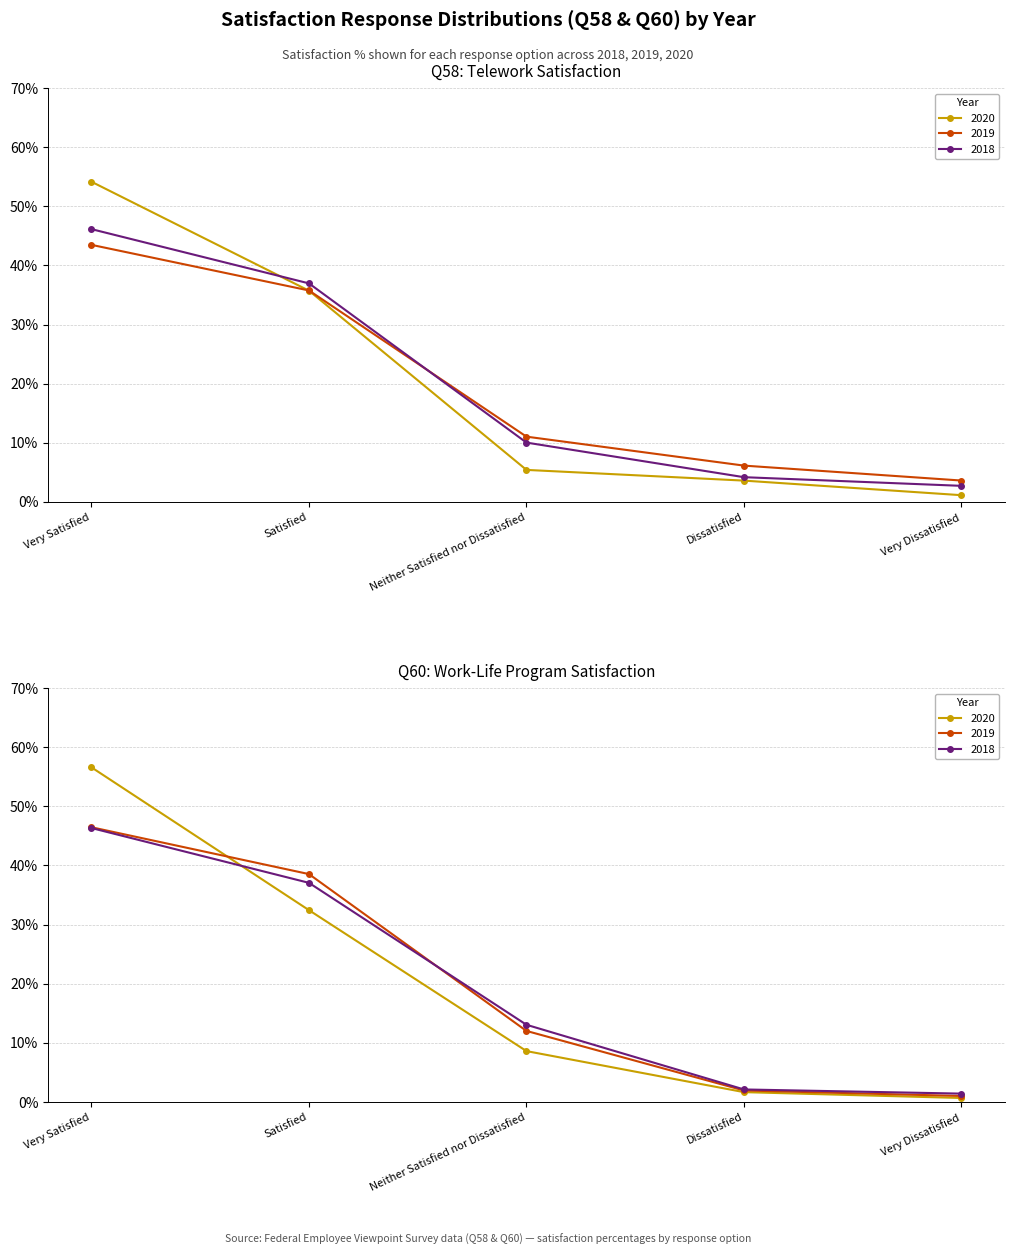

At how many categories does at least one series exceed 0?

5